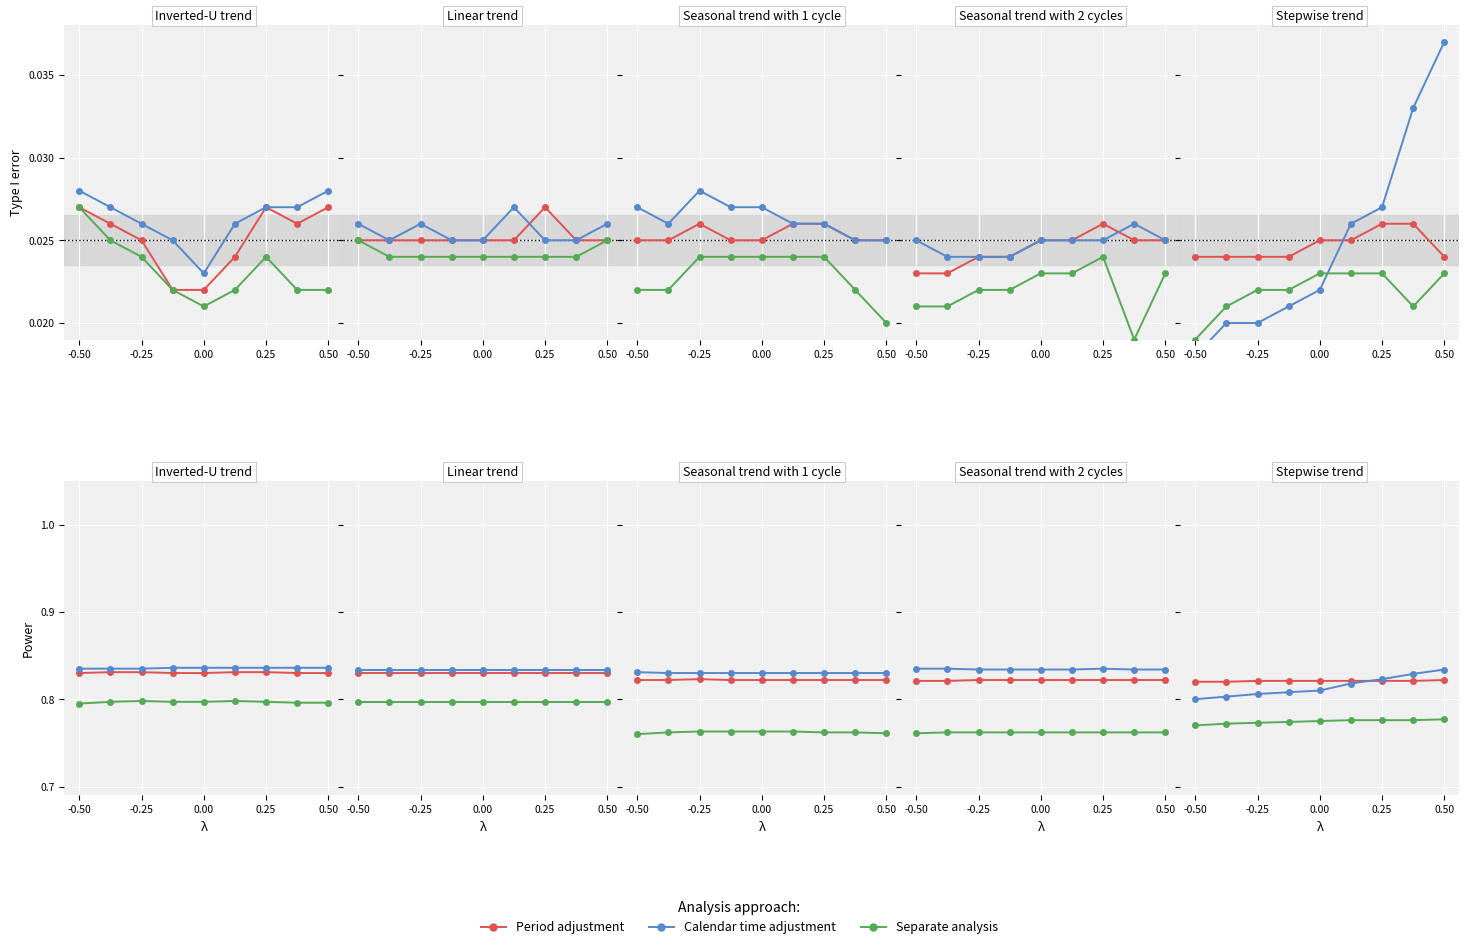

Where is Separate analysis nearest to the value 0?

-0.50